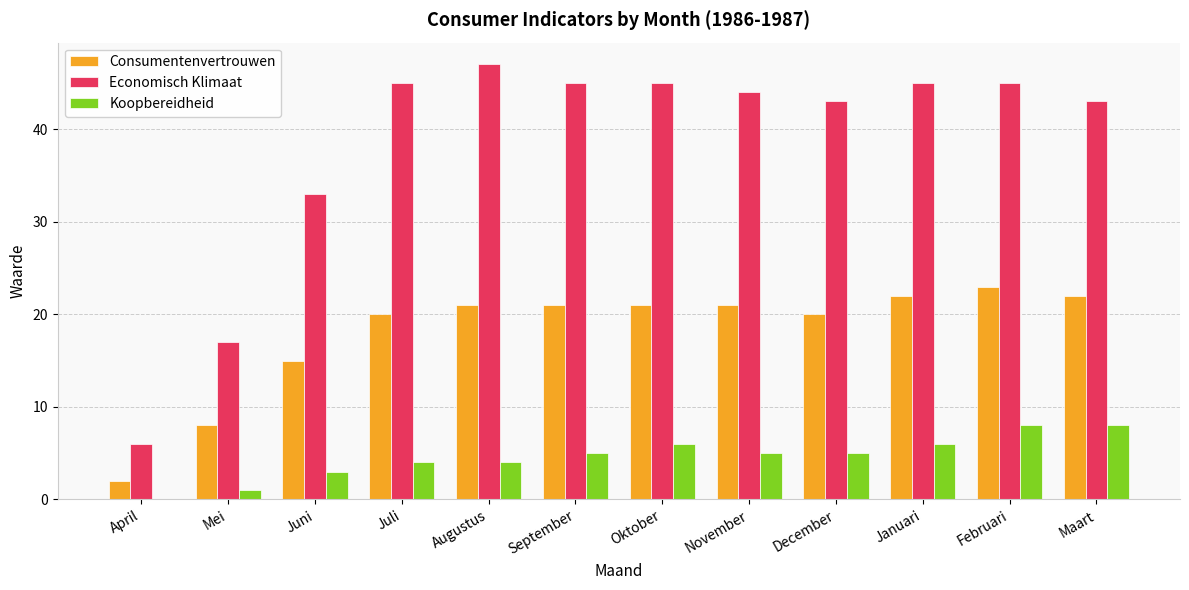

At which label is Economisch Klimaat closest to 26?

Juni